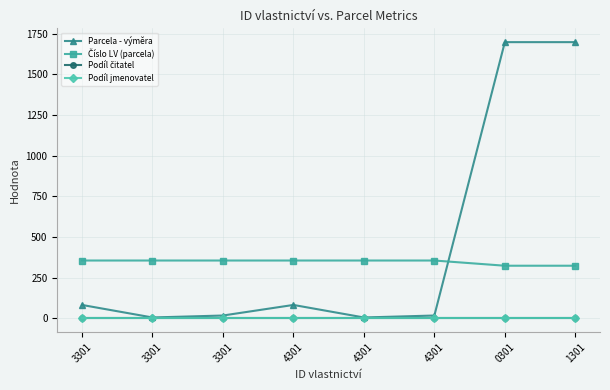

Reading right to left, what are all the values shown in this chart?

Parcela - výměra: 1698	1698	18	6	83	18	6	83
Číslo LV (parcela): 324	324	356	356	356	356	356	356
Podíl čitatel: 1	1	1	1	1	1	1	1
Podíl jmenovatel: 2	2	2	2	2	2	2	2